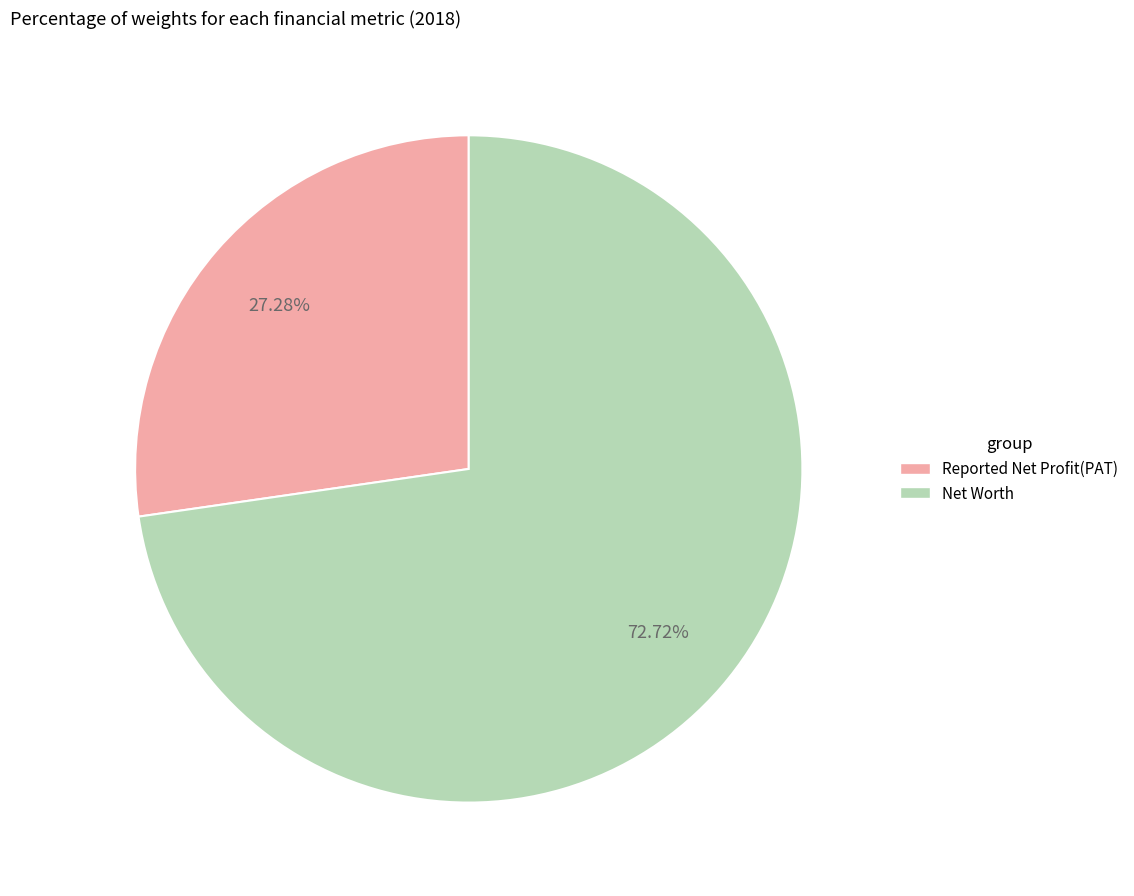

Does any single category account for the majority?

Yes